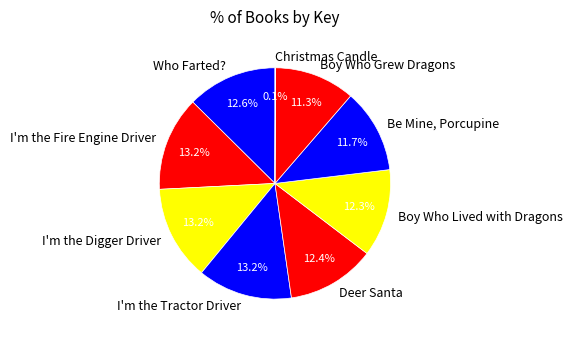

Approximately how many times larger is the value at I'm the Digger Driver compared to Deer Santa?

1.1